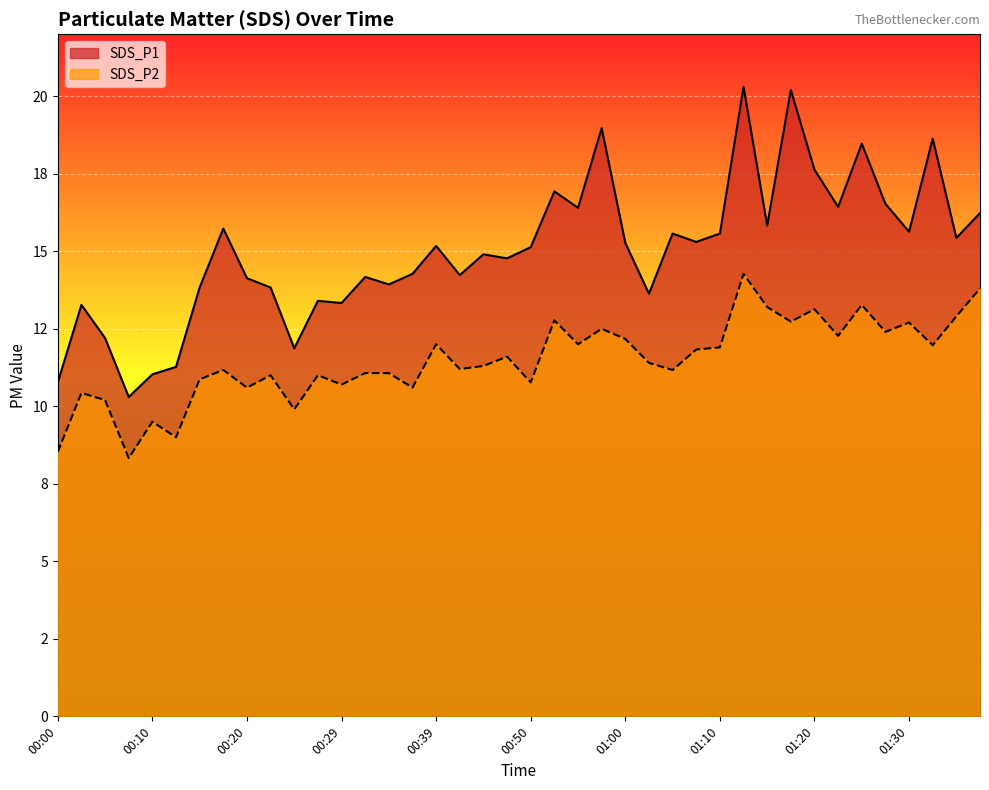

How many distinct data groups are displayed?

2